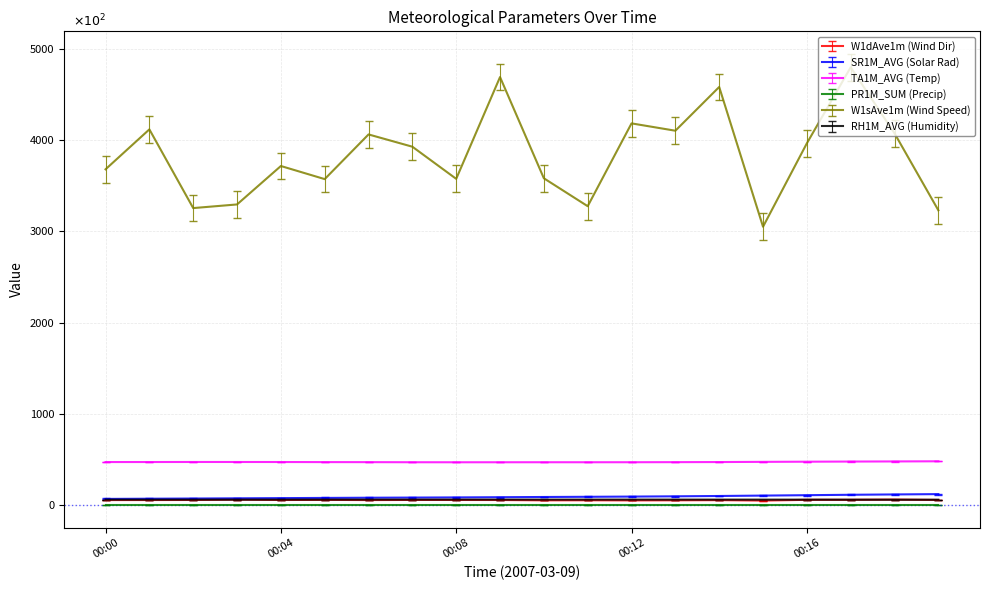

What is the greatest value displayed?

4800.0